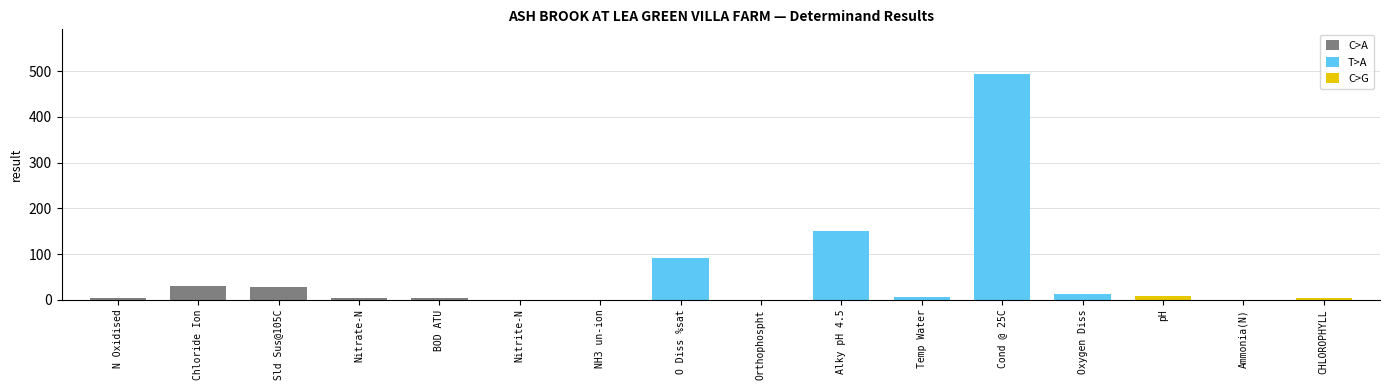

What is the average value?

52.1